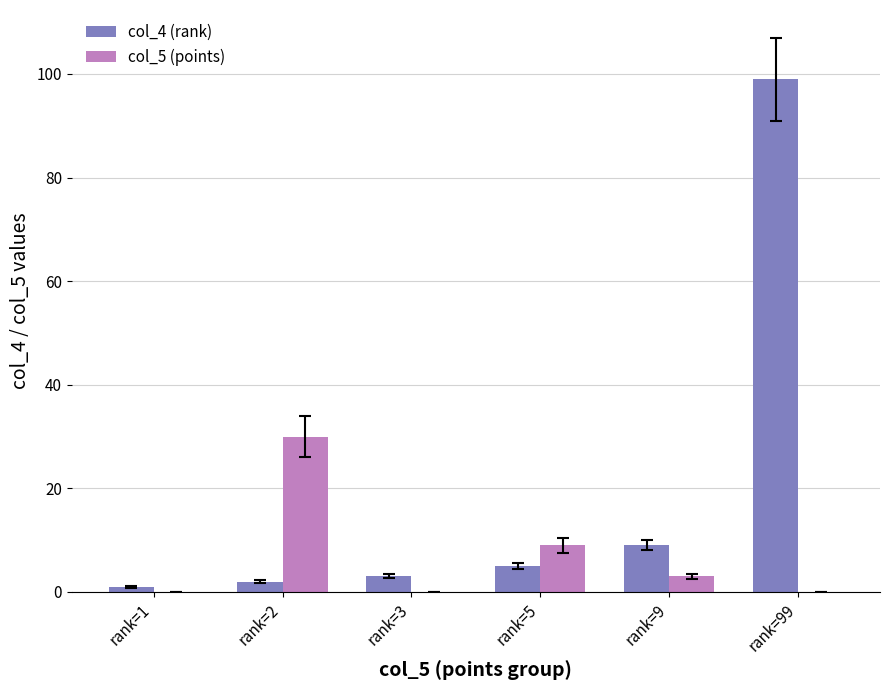

Is it true that col_4 (rank) equals 3 at rank=3?

True